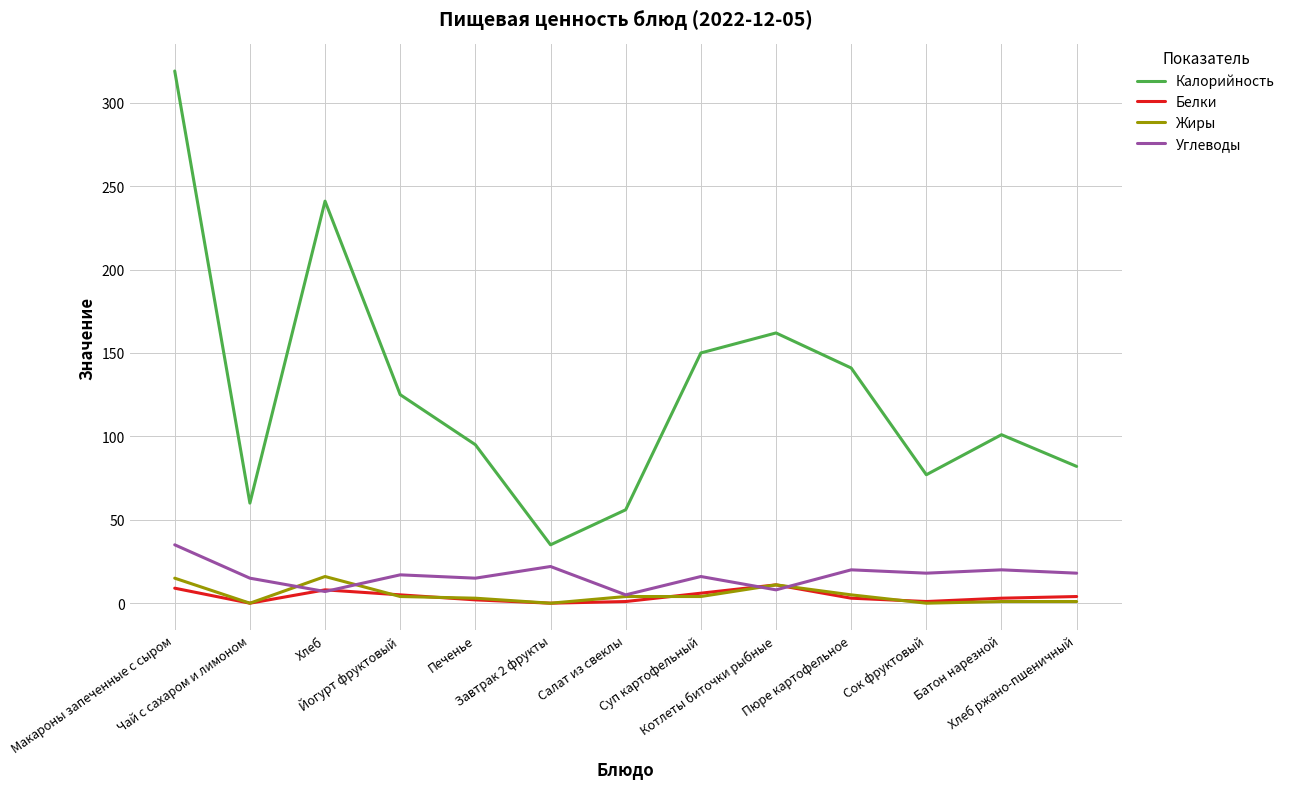

What is the sum of the Жиры values at Йогурт фруктовый and Суп картофельный?

8